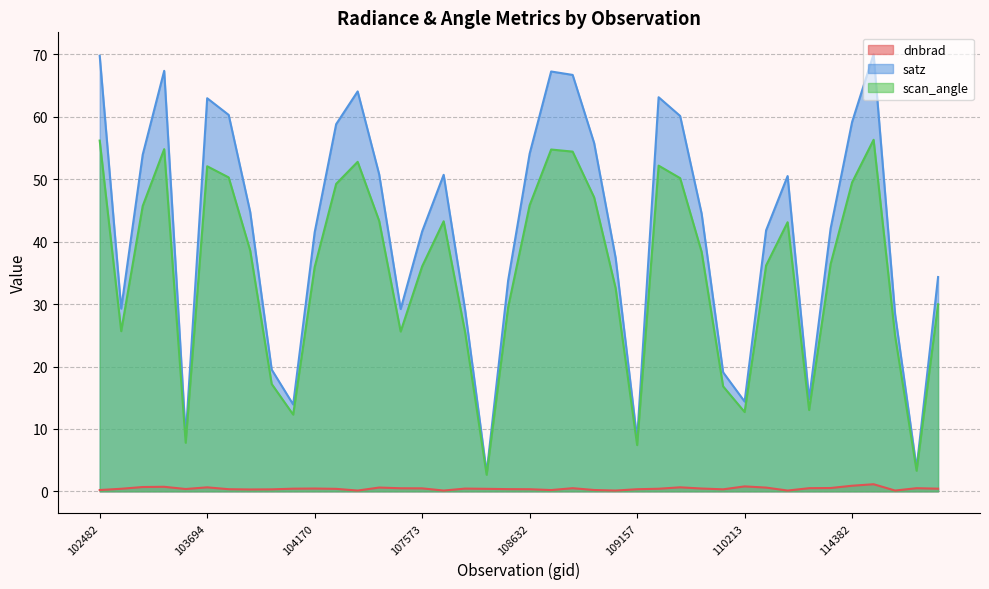

Reading right to left, extract all data points from this chart.

dnbrad: 0.4	0.5	0.1	1.1	0.9	0.5	0.5	0.1	0.6	0.8	0.3	0.4	0.6	0.4	0.3	0.1	0.2	0.5	0.2	0.3	0.4	0.4	0.4	0.1	0.5	0.5	0.6	0.1	0.4	0.4	0.4	0.3	0.3	0.3	0.6	0.4	0.7	0.7	0.4	0.2
satz: 34.3	3.7	28.4	70.0	59.2	42.1	14.8	50.5	41.8	14.4	19.1	44.5	60.2	63.2	8.4	37.4	55.8	66.7	67.3	54.1	33.8	3.0	29.0	50.7	41.7	29.2	50.8	64.1	58.8	41.5	13.9	19.5	44.8	60.3	63.0	8.8	67.4	53.9	29.3	69.8
scan_angle: 30.0	3.3	24.9	56.3	49.5	36.4	13.0	43.1	36.2	12.7	16.8	38.4	50.2	52.2	7.4	32.5	47.1	54.4	54.8	45.8	29.5	2.7	25.5	43.3	36.1	25.6	43.3	52.8	49.3	35.9	12.3	17.2	38.6	50.3	52.1	7.8	54.8	45.7	25.7	56.2